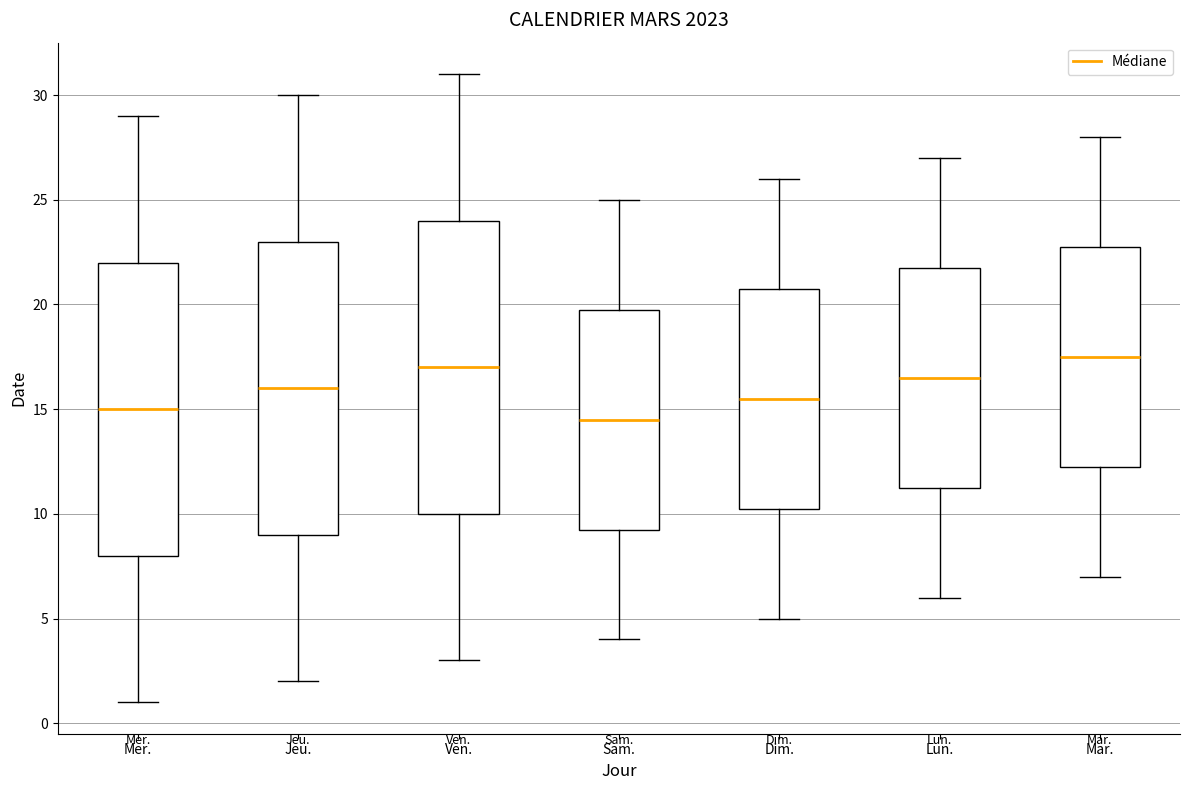

Where is the lower edge of the box for Sam. on the y-axis? The values are not printed on the chart, so give them approximately, as read against the axis.

9.5